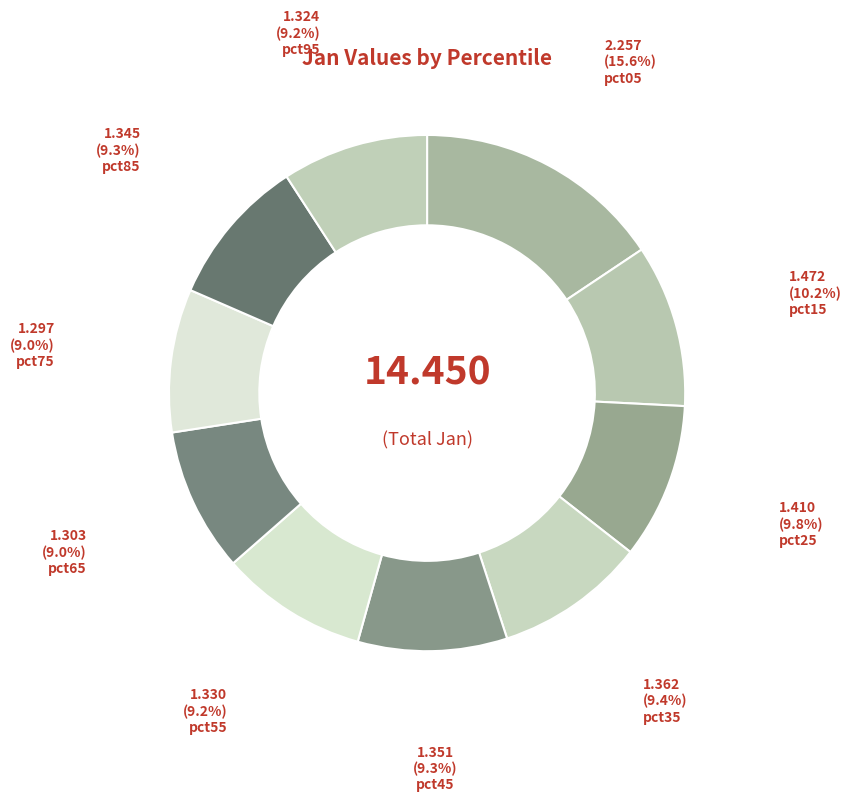

To the nearest percent, what is the average slice percentage?

10%